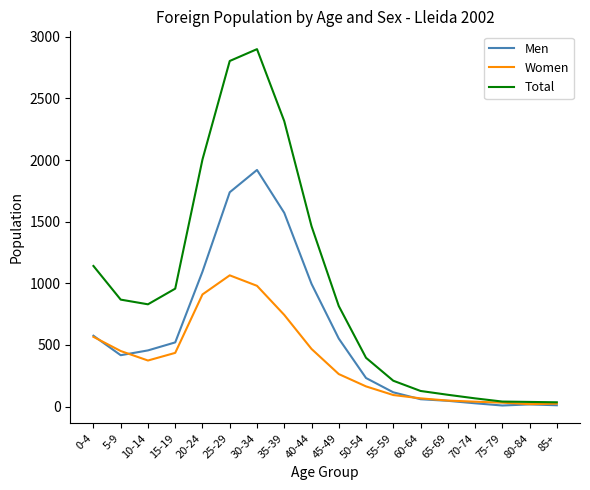

What are all the series names shown in the legend?

Men, Women, Total